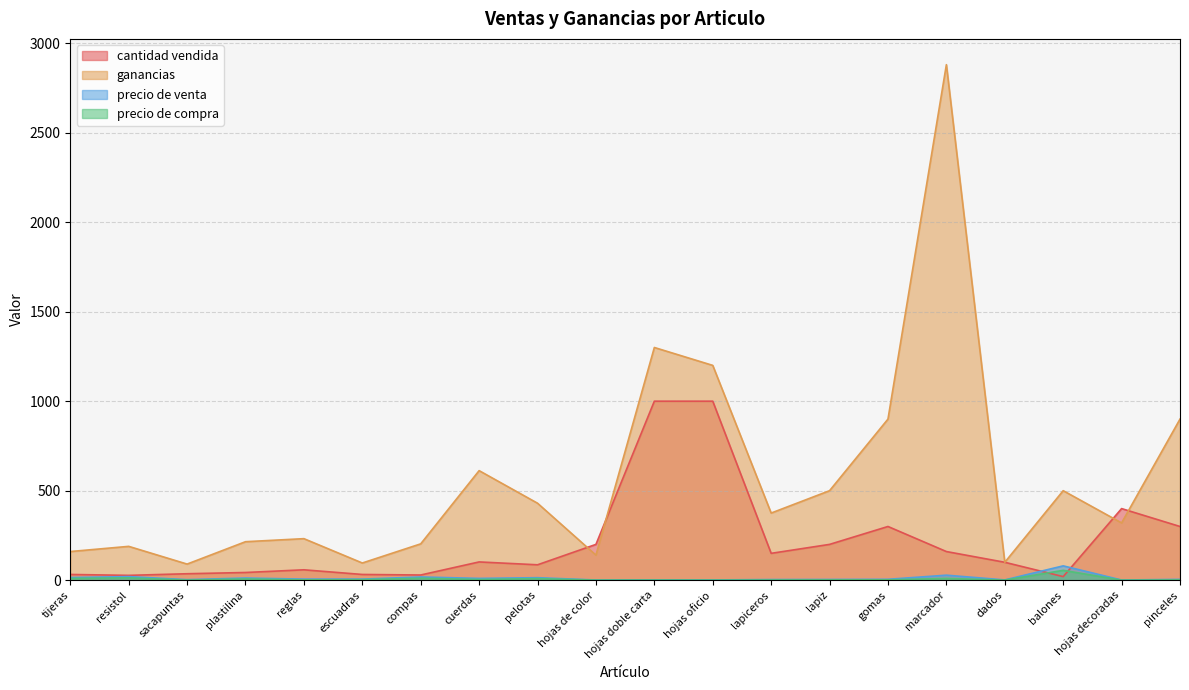

Which has a higher value, lapiz or dados?

lapiz